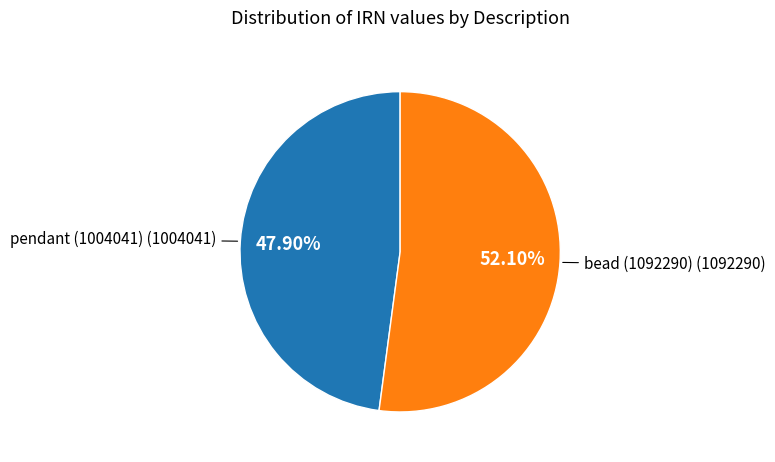

Is there any slice that represents more than half of the pie?

Yes